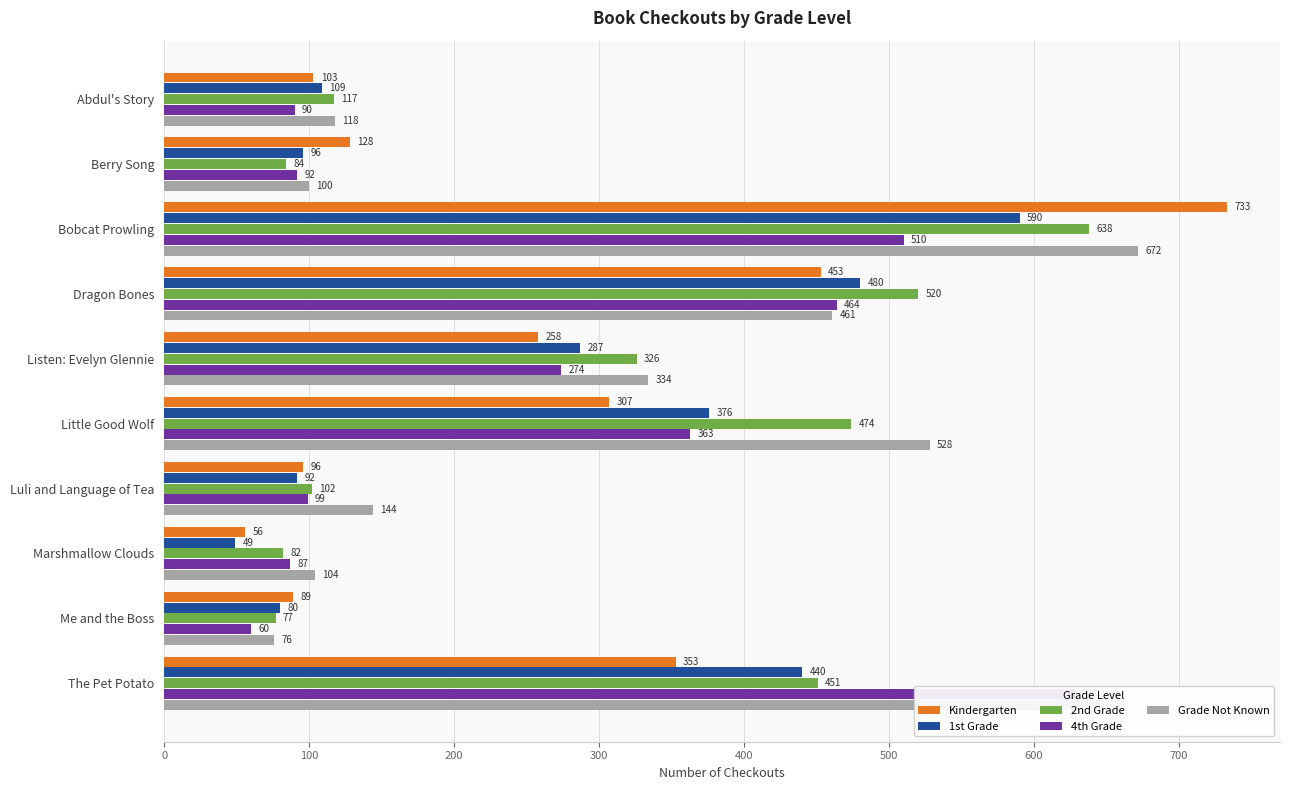

How many categories are shown in the chart?

10